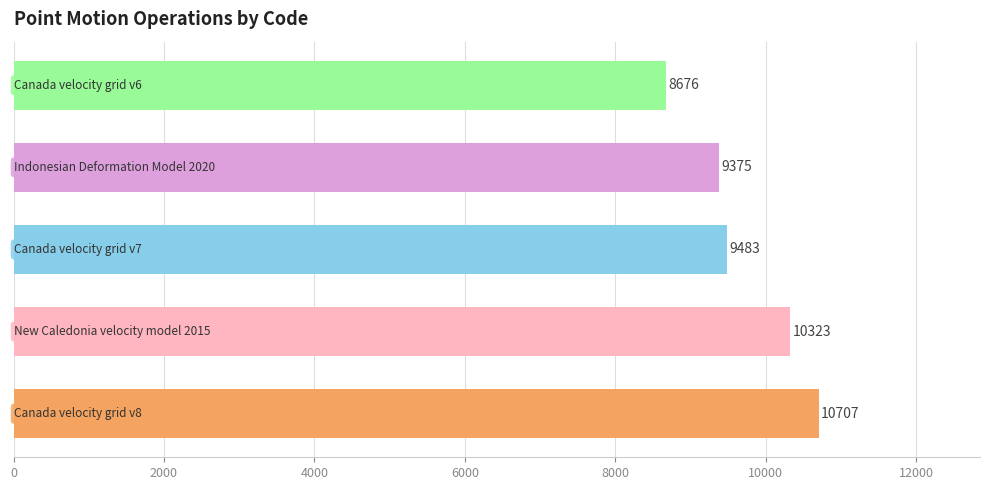

How many distinct data groups are displayed?

1